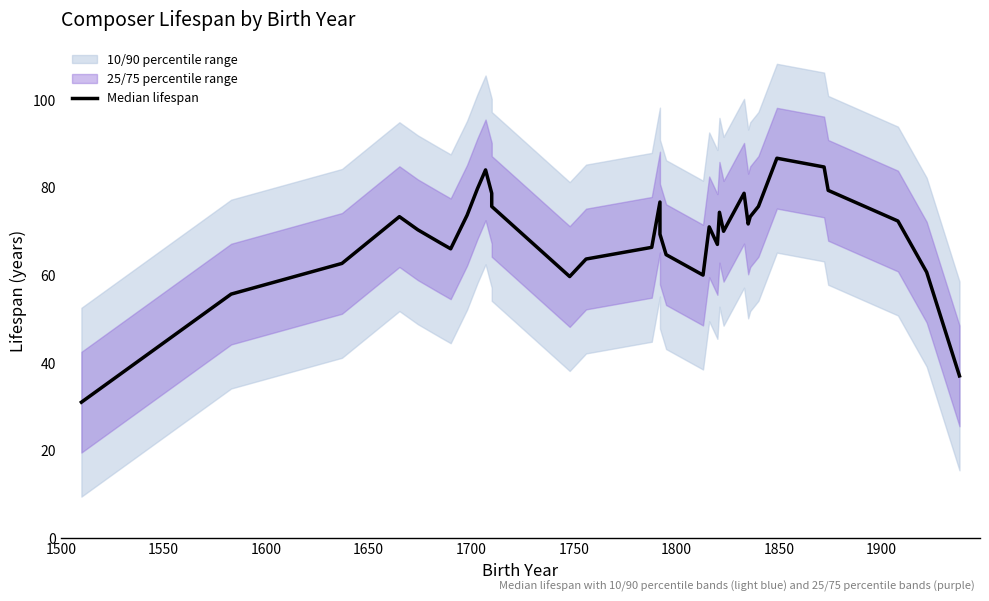

Reading left to right, transcribe all the data shown in this chart.

31.0	55.7	62.7	73.3	70.3	67.3	66.0	73.7	79.7	84.0	78.7	75.7	59.7	63.7	66.3	76.7	69.3	64.7	60.0	71.0	67.0	74.3	70.0	78.7	71.7	73.3	75.7	86.7	84.7	79.3	72.3	60.7	37.0